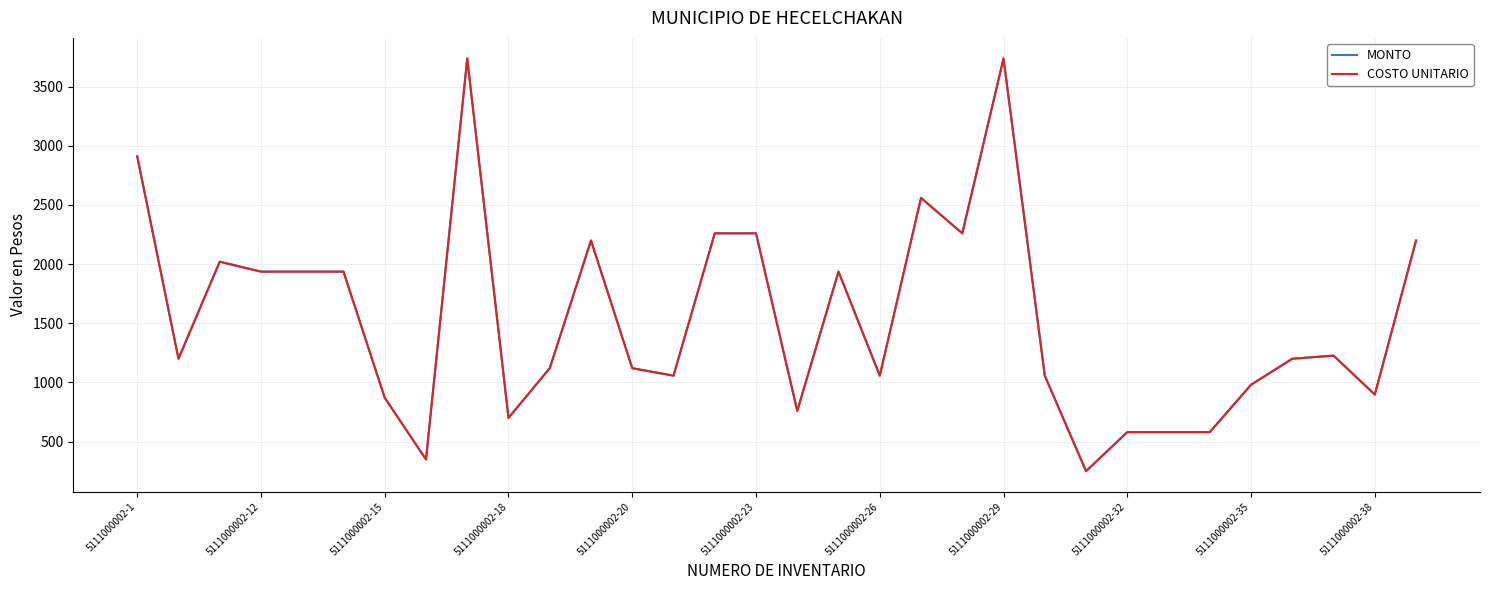

At which label does MONTO first exceed 1200?

5111000002-1